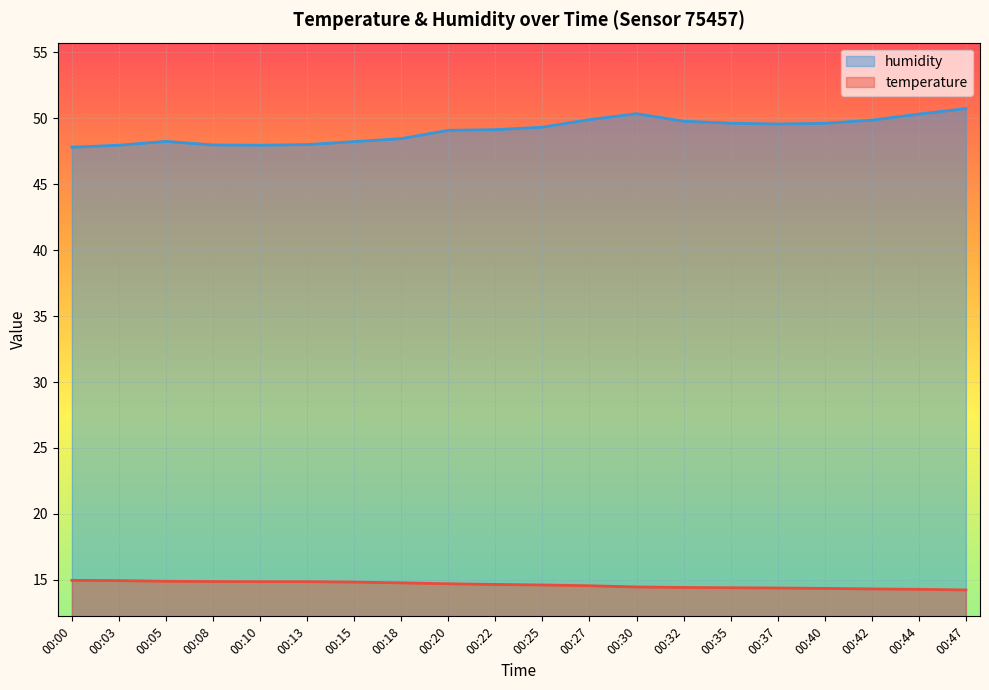

True or false: temperature has more than 2 points higher than both neighbors.

False